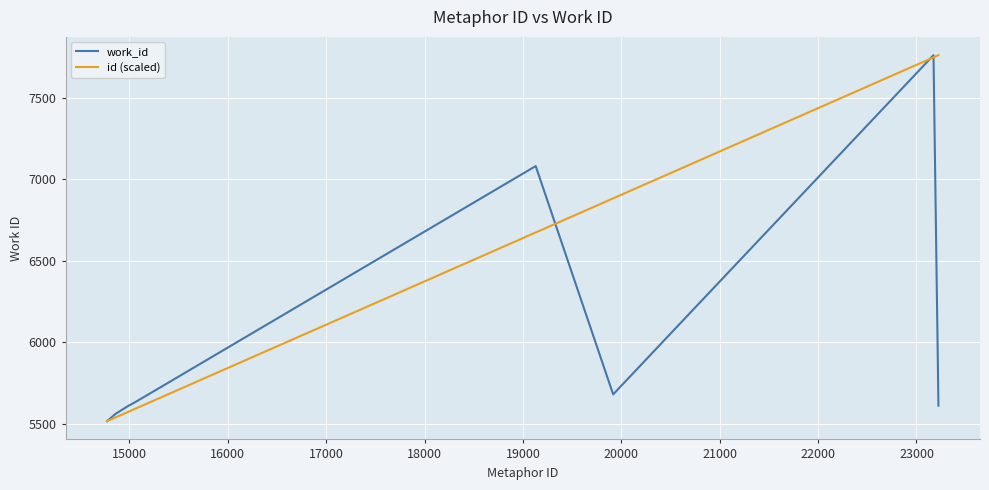

What is the lowest value of the work_id series?

5517.0